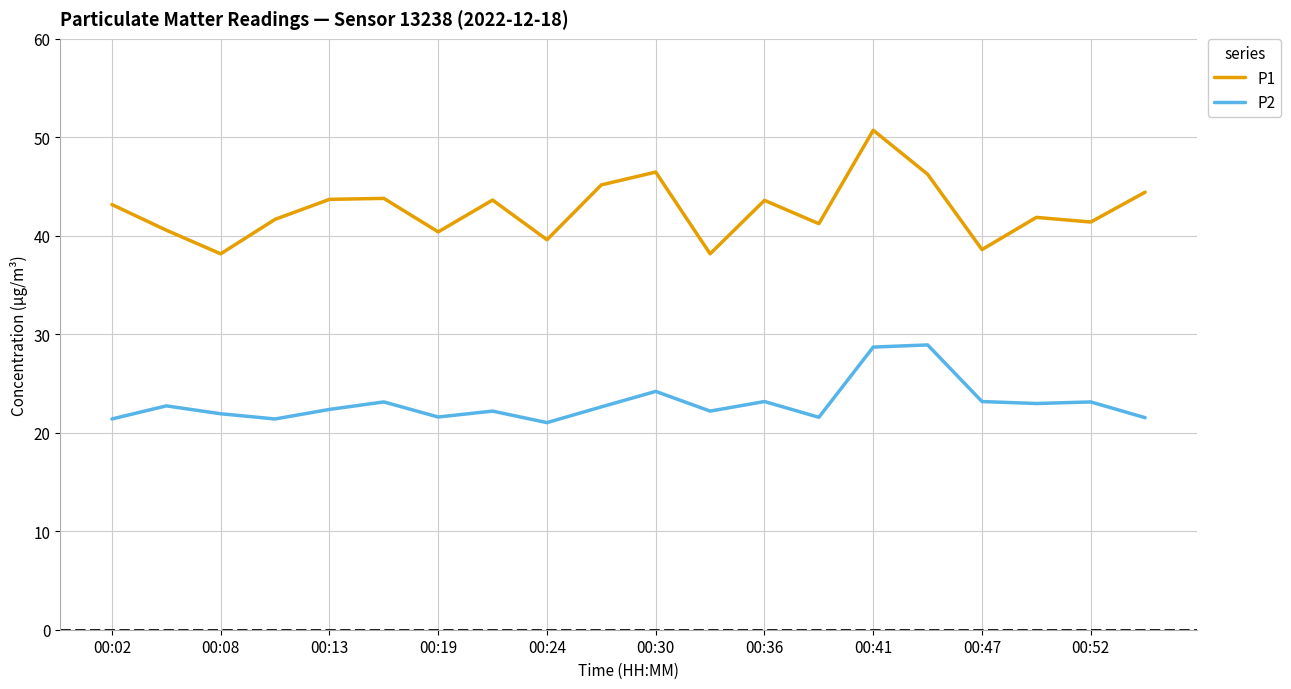

Rank the series by their maximum value, from highest to lowest.

P1, P2